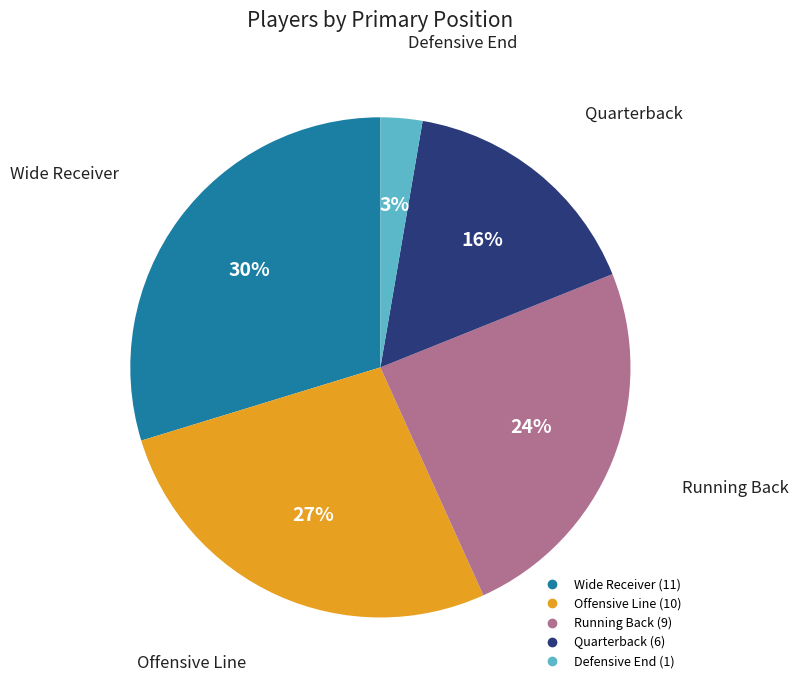

To the nearest percent, what is the average slice percentage?

20%